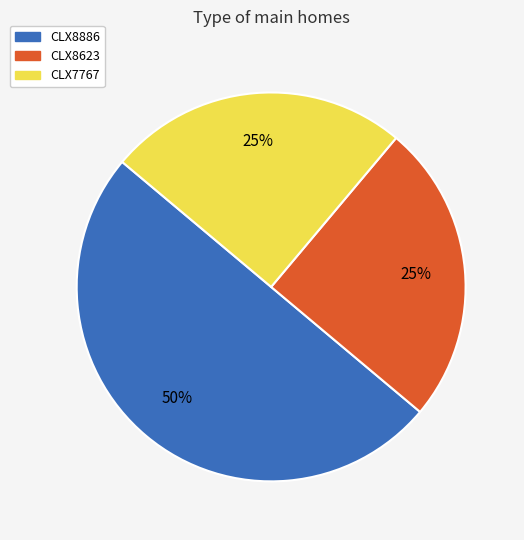

The CLX8623 slice represents 25% of the pie. True or false?

True